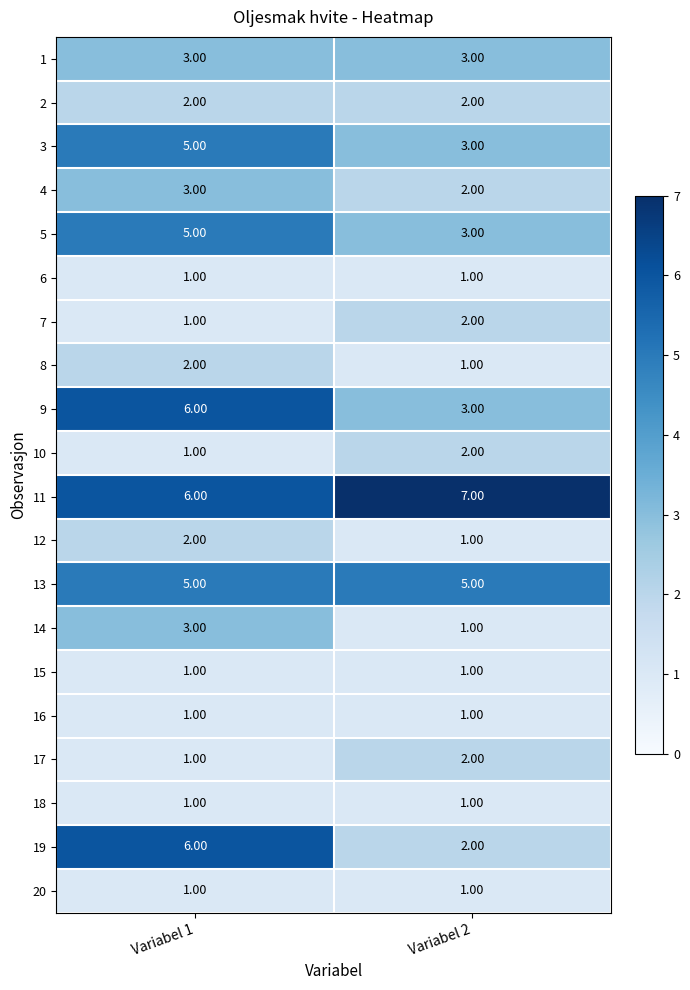

What is the sum of all 10 values?

3